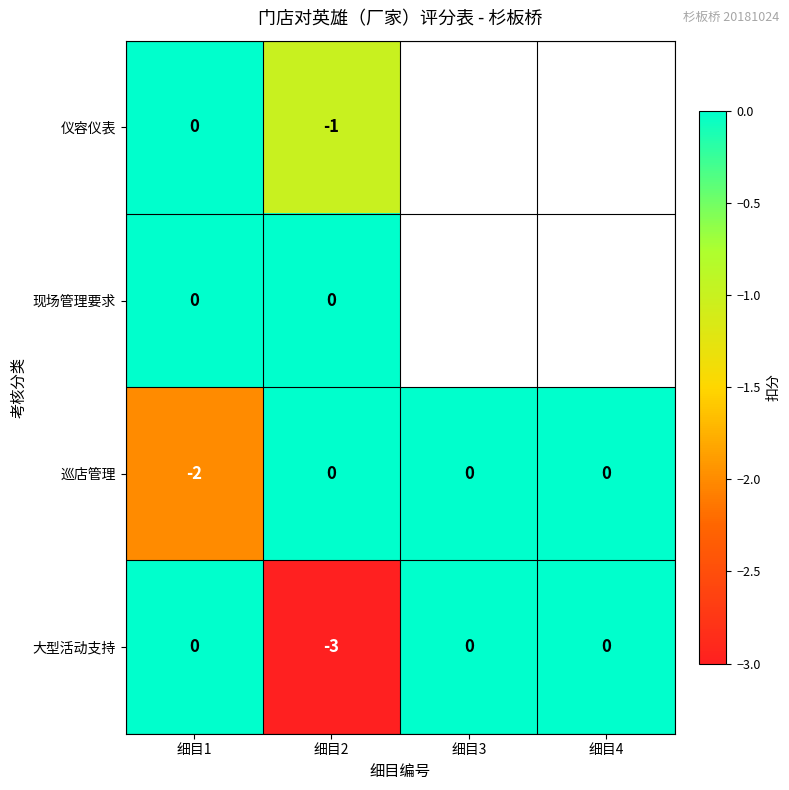

The 大型活动支持 series shows -2 at 细目3. True or false?

False